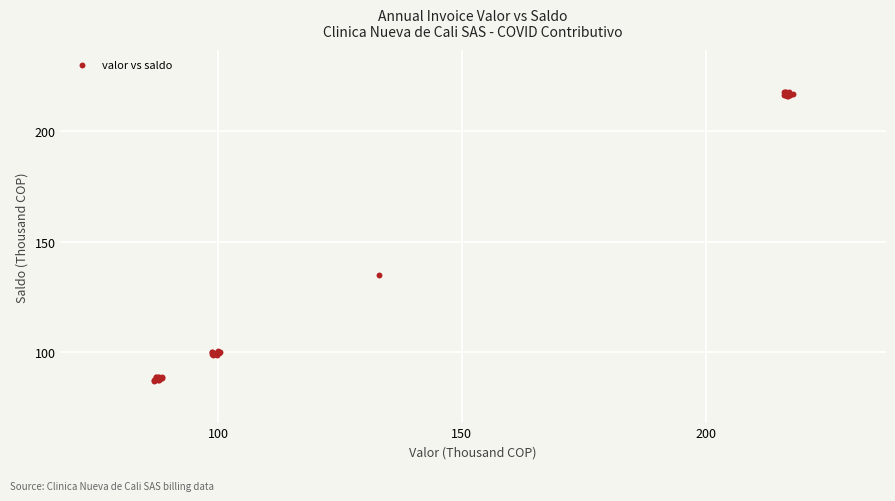

What Y value in the scatter plot is closest to 152?

134.8